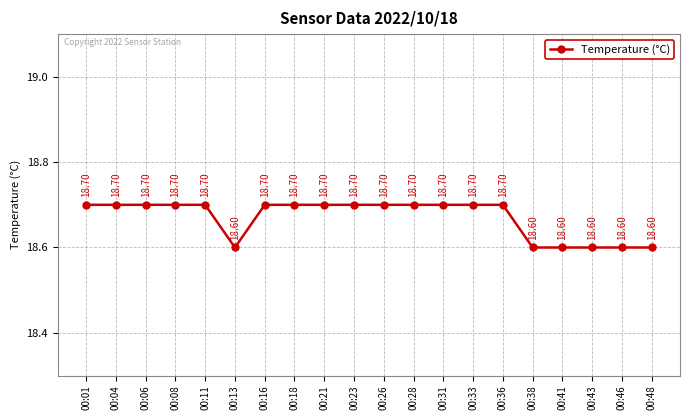

Does the chart display data point markers on the line(s)?

Yes